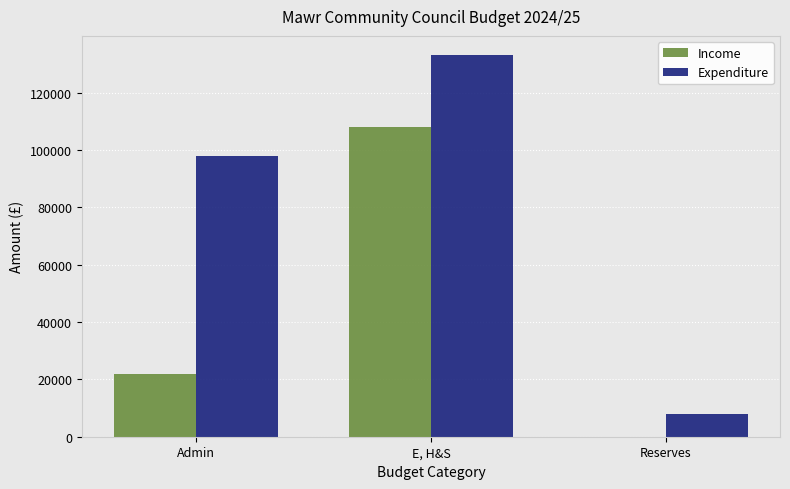

At which category does the chart reach its peak across all series?

E, H&S